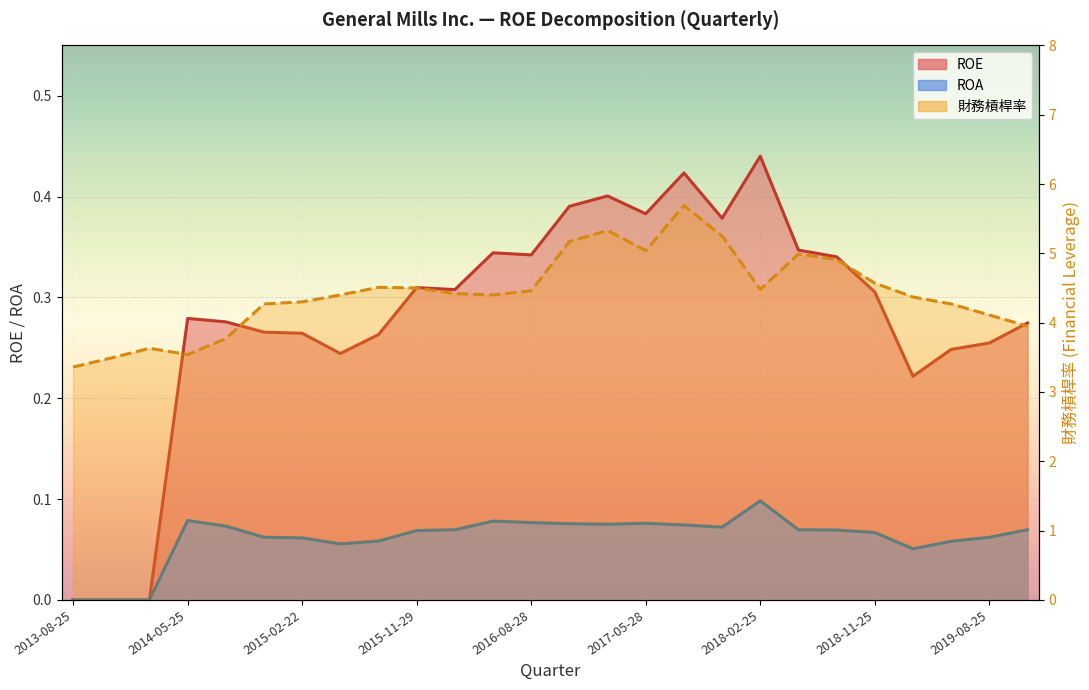

The ROA series shows 0.0 at 2013-08-25. True or false?

True